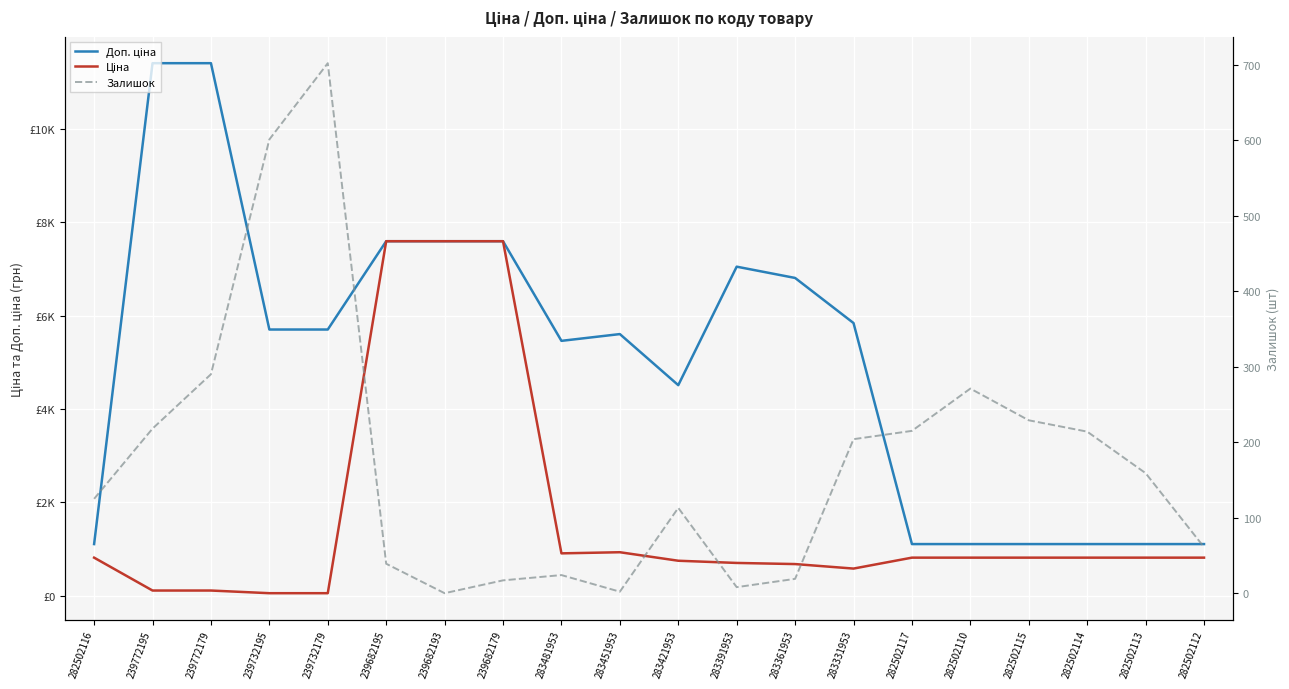

The Доп. ціна series shows 10705.3 at 283361953. True or false?

False